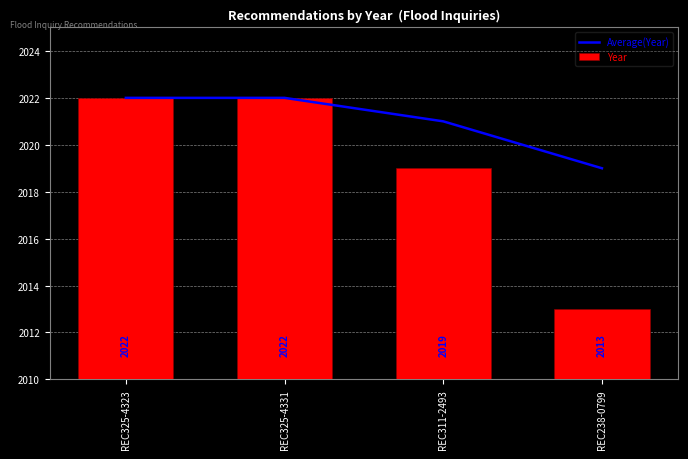

What is the label of the 4th bar from the left?

REC238-0799